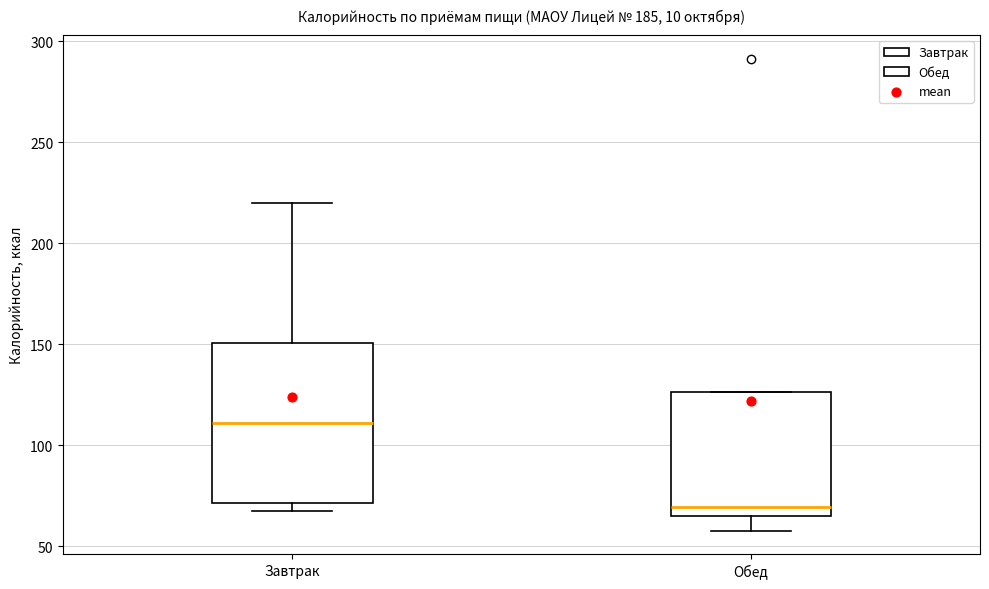

Comparing the boxes themselves (not the whiskers), which one is the tallest?

Завтрак